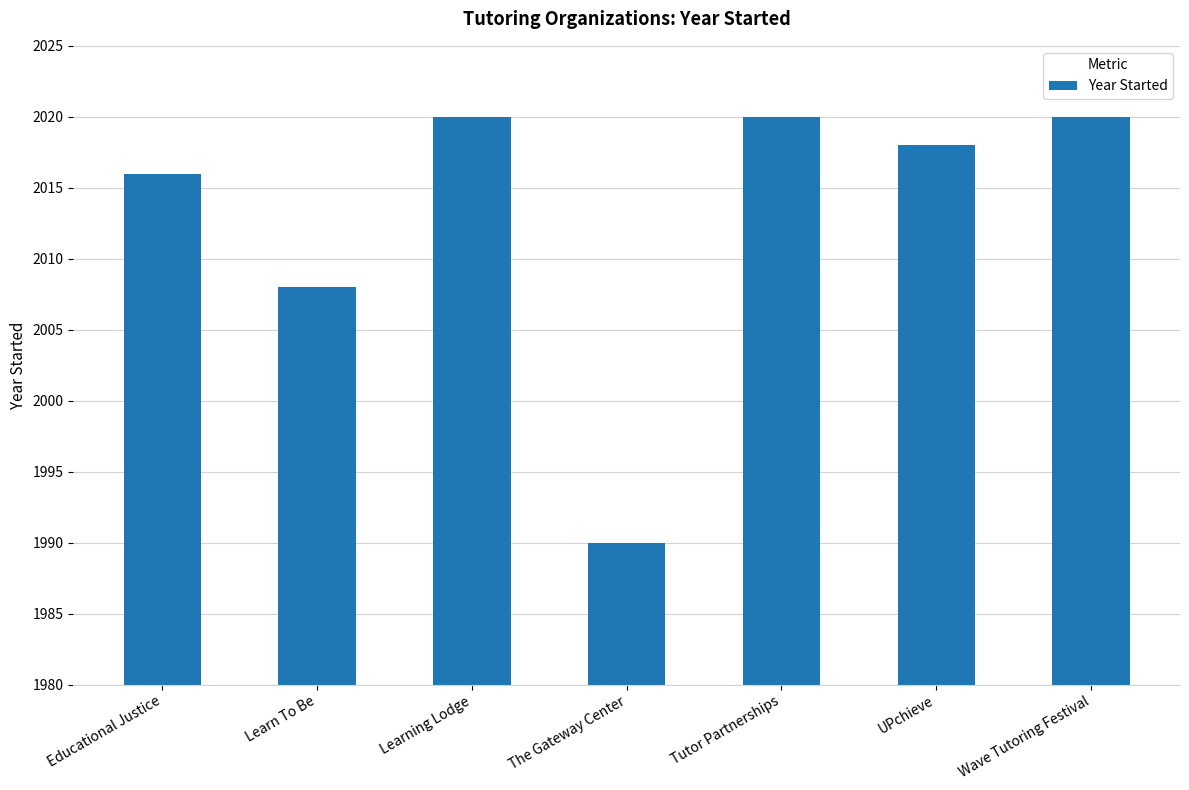

Are the bars horizontal?

No